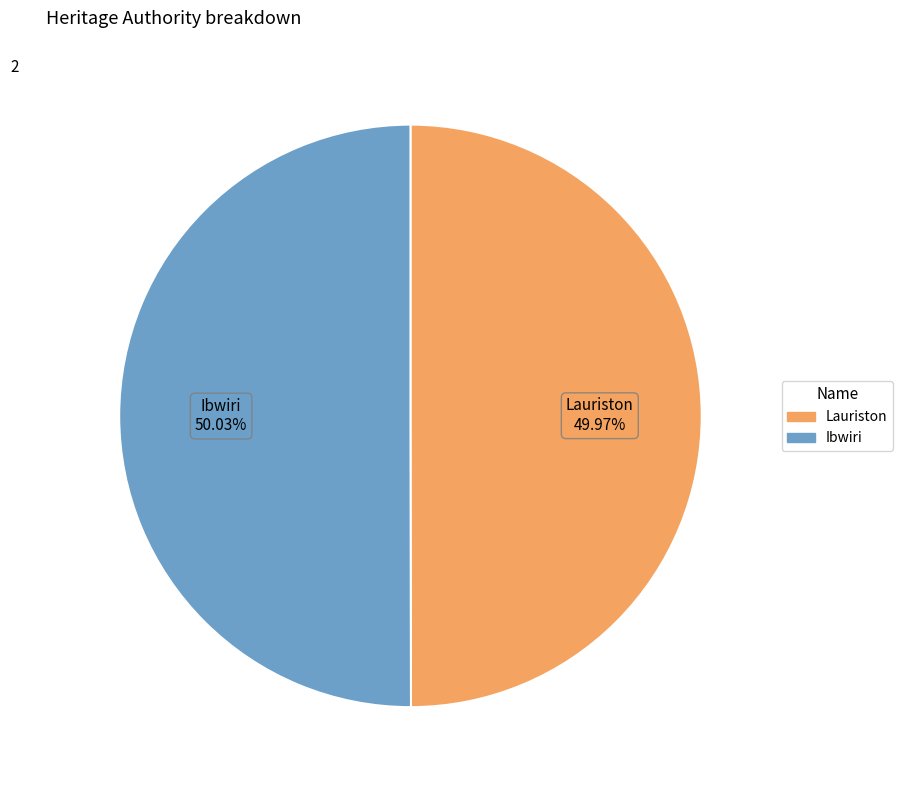

Combined, do Ibwiri and Lauriston account for over 50%?

Yes